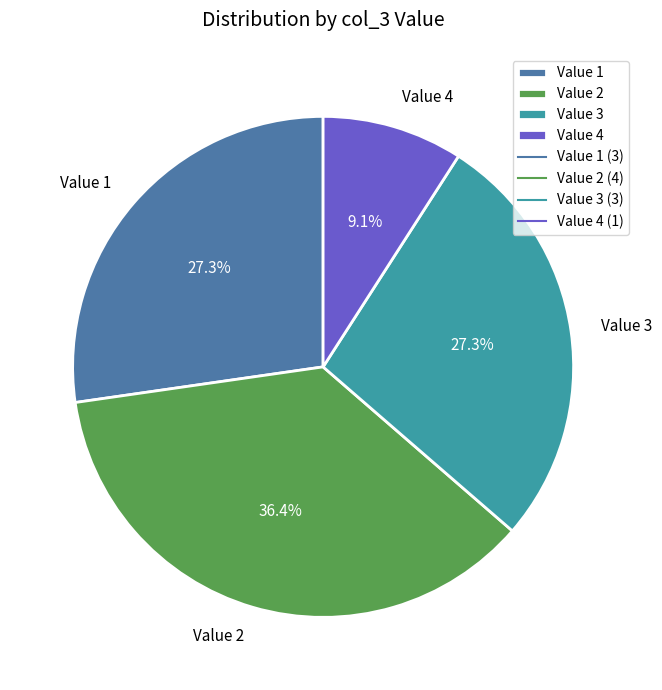

Is the sum of Value 4 and Value 1 greater than half?

No